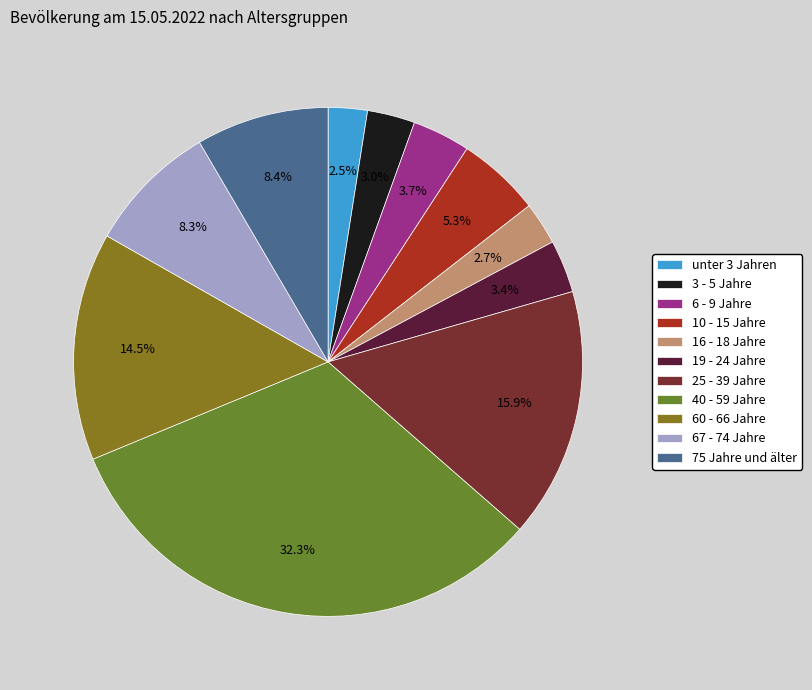

To the nearest percent, what is the difference between the largest and smallest slice percentages?

30%